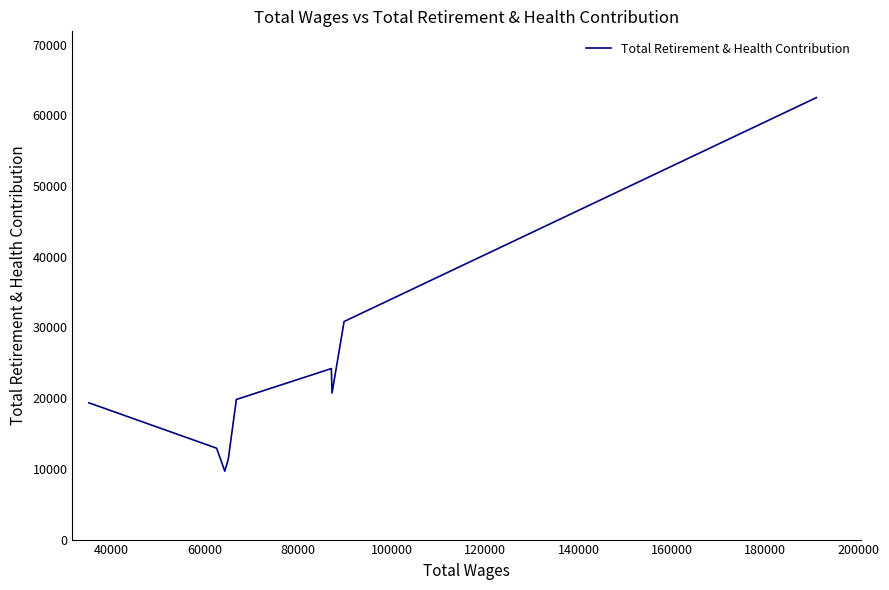

What is the smallest value displayed?

9679